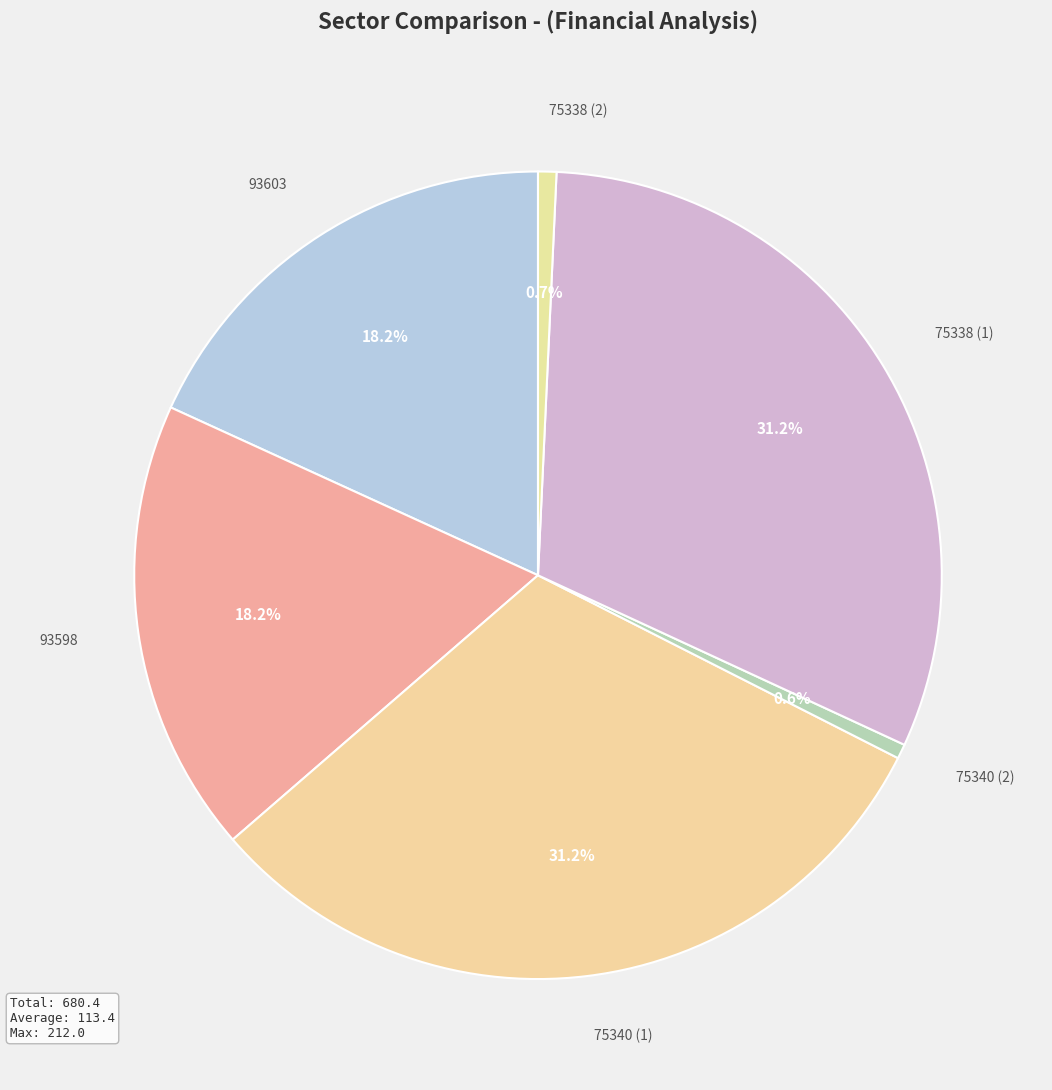

To the nearest percent, what is the average slice percentage?

17%